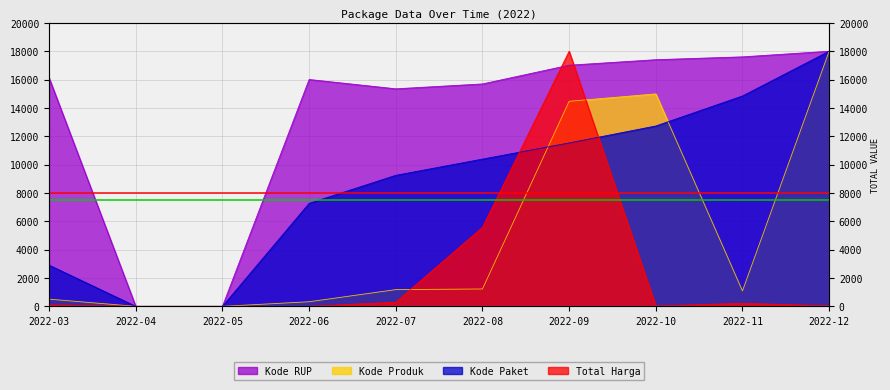

What is the difference between the second highest and minimum values in the Kode RUP series?

17603.7